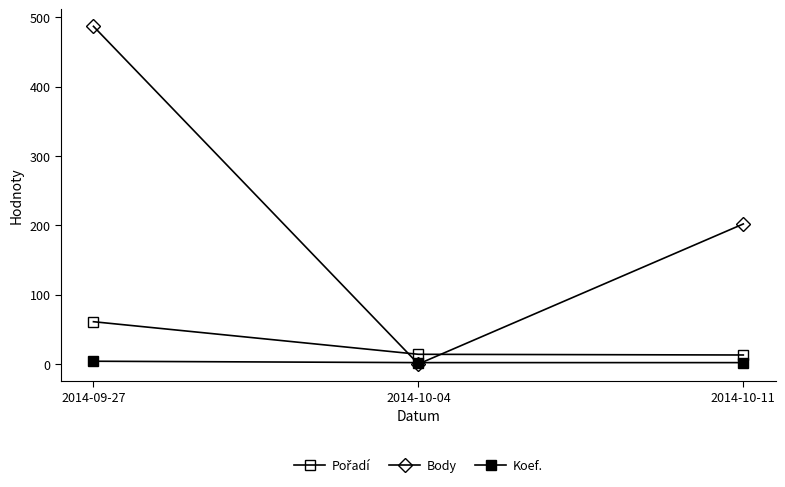

Is it true that Body equals -216 at 2014-10-04?

False